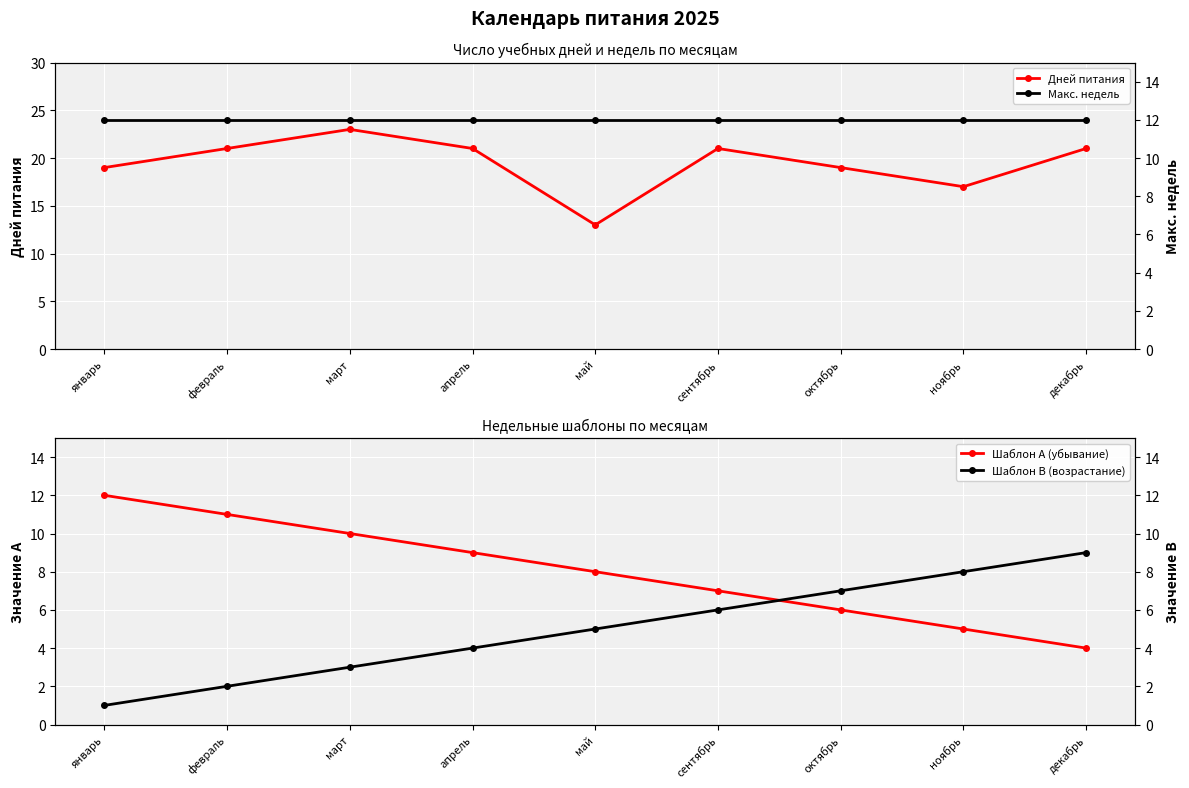

Reading right to left, list all the values displayed in this chart.

Дней питания: 21	17	19	21	13	21	23	21	19
Шаблон A (убывание): 4	5	6	7	8	9	10	11	12
Макс. недель: 12	12	12	12	12	12	12	12	12
Шаблон B (возрастание): 9	8	7	6	5	4	3	2	1